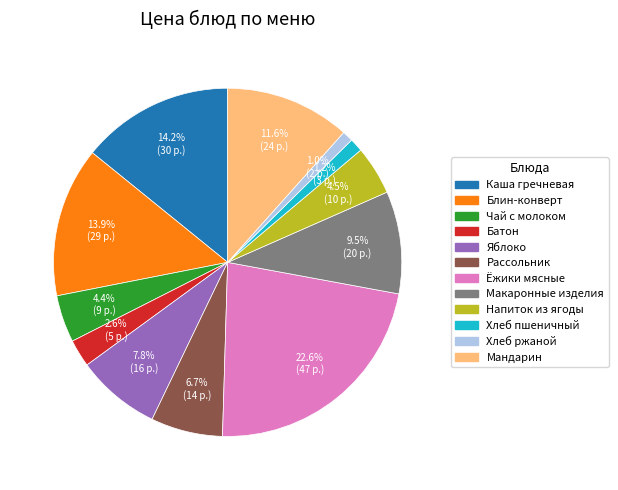

Does any single category account for the majority?

No